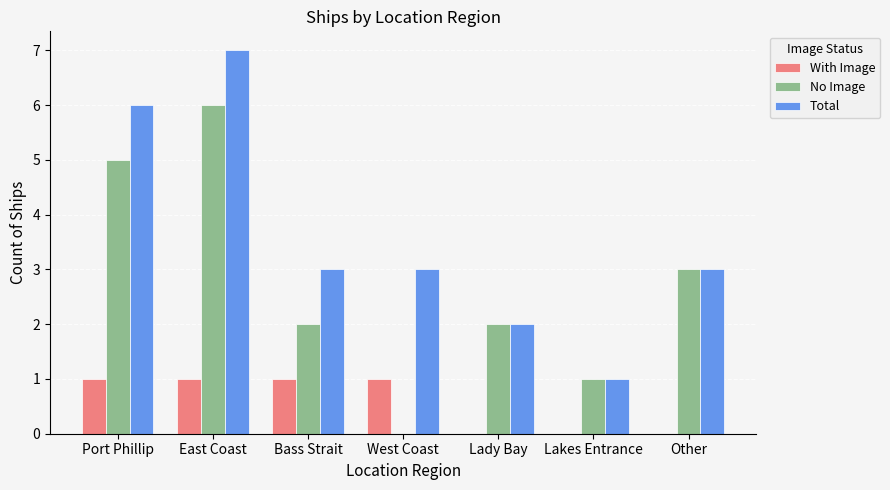

Reading left to right, what are all the values shown in this chart?

With Image: 1	1	1	1	0	0	0
No Image: 5	6	2	0	2	1	3
Total: 6	7	3	3	2	1	3